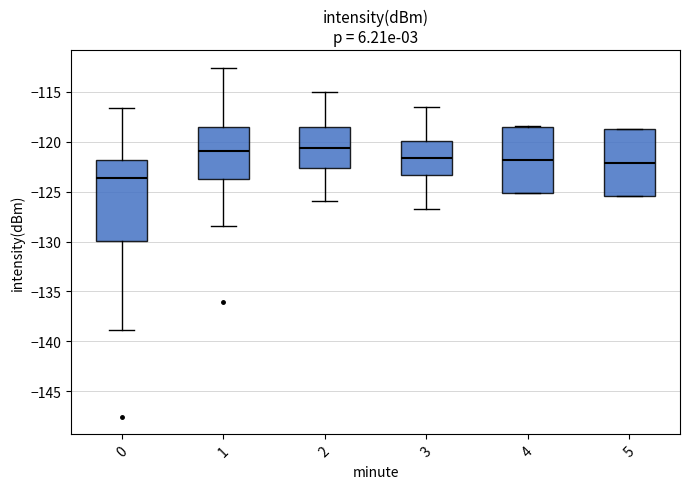

Which box is the tallest, from its lower edge to its upper edge?

0